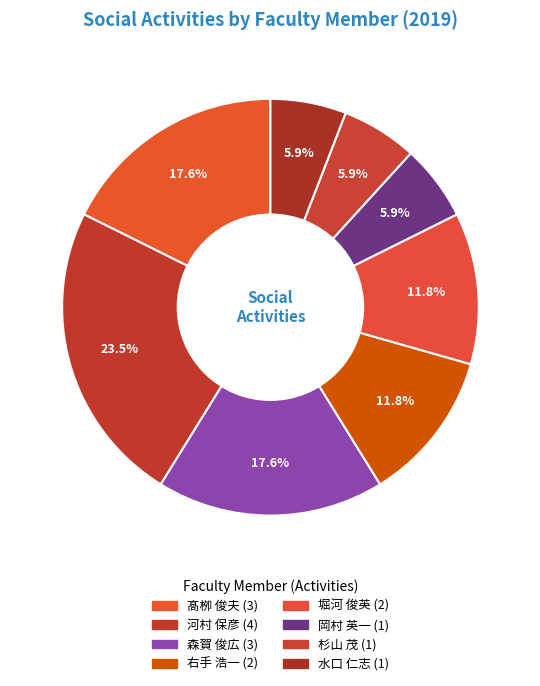

What percentage is the 右手 浩一 slice, to the nearest percent?

12%